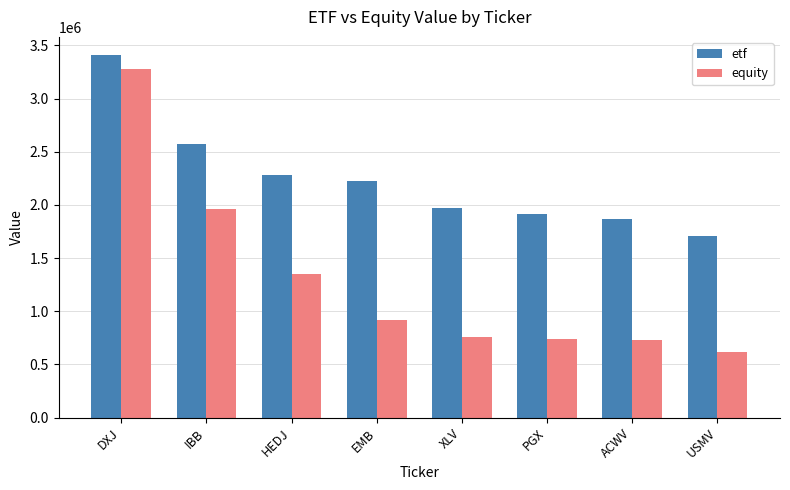

Reading right to left, what are all the values shown in this chart?

etf: 1708000	1868000	1915000	1975000	2223000	2280000	2570000	3409000
equity: 619000	726000	741000	762000	914000	1349000	1961000	3282000